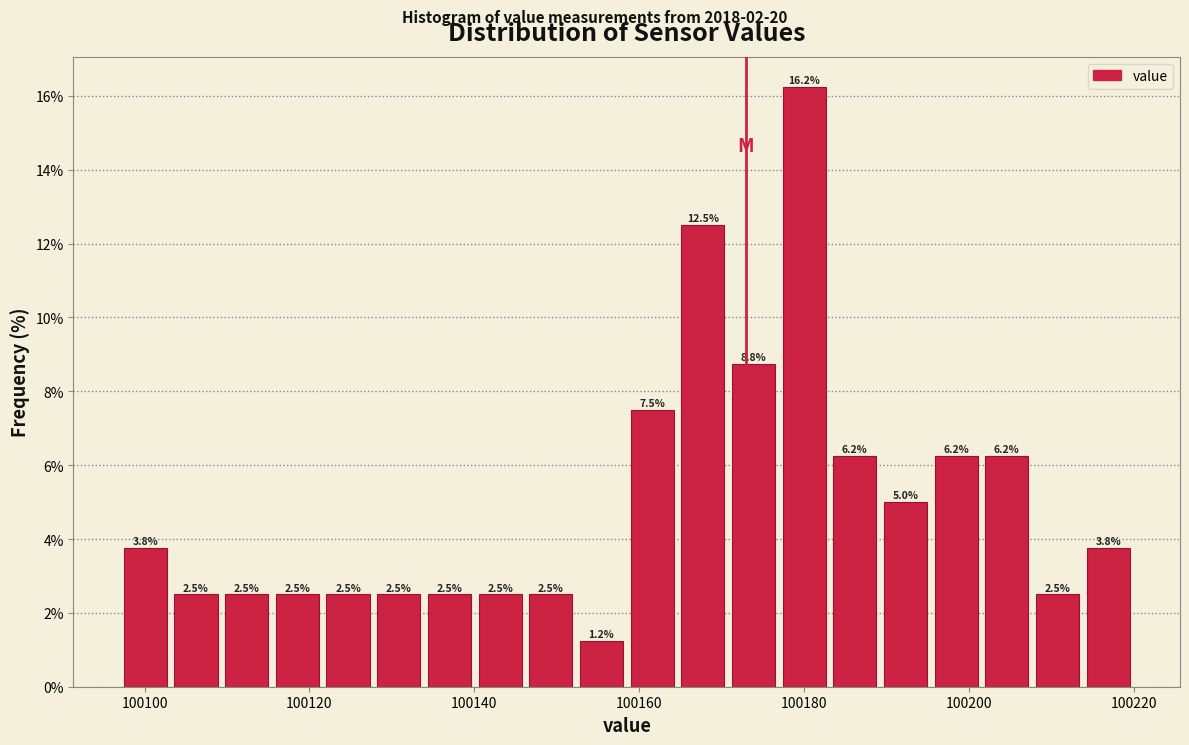

Around what value on the x-axis is the tallest bar? Give the approximate position of its centre, as read against the axis.

100180